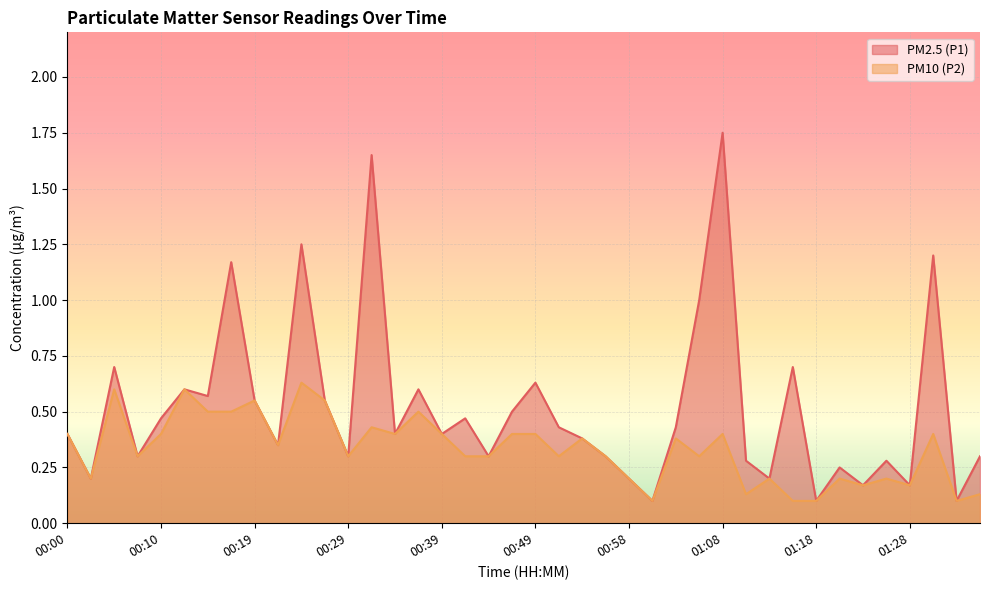

True or false: PM10 (P2) and PM2.5 (P1) cross at least once.

False